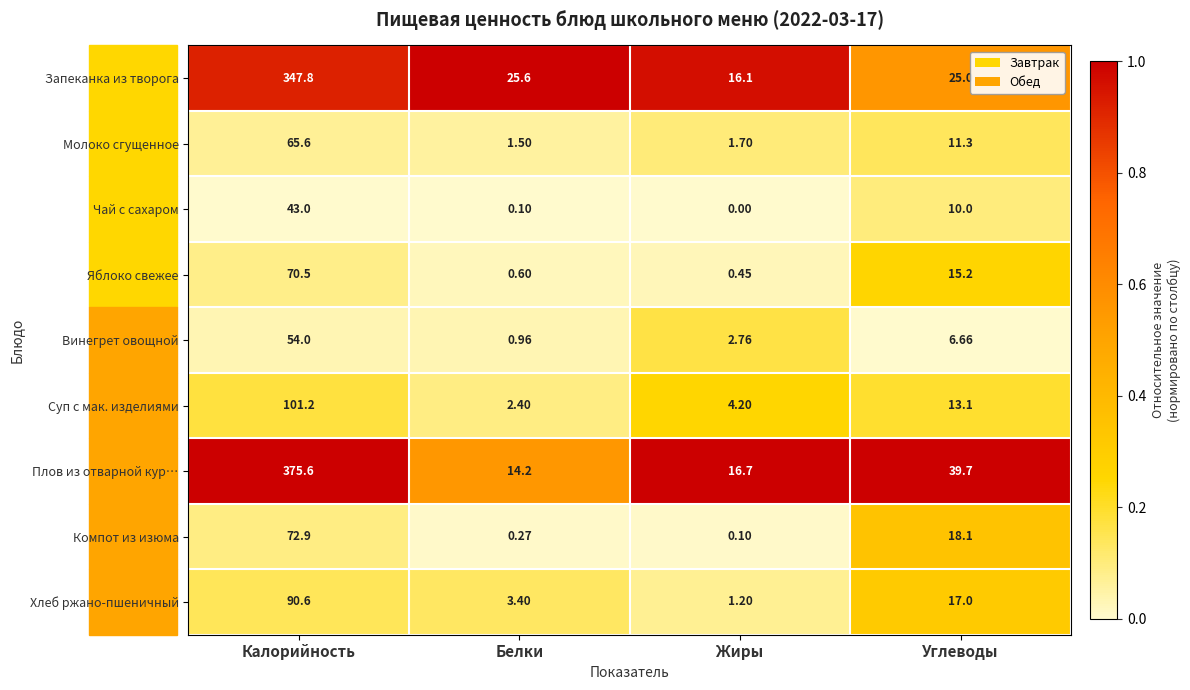

Which series has the largest total across all categories?

Плов из отварной кур…